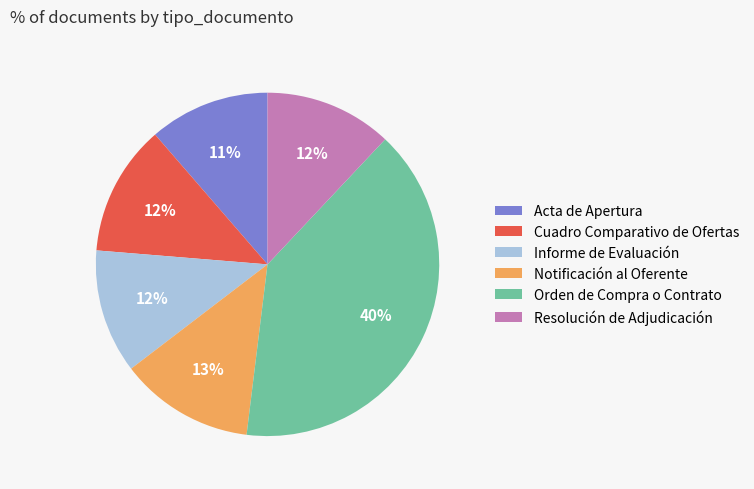

What is the ratio of the value at Notificación al Oferente to the value at Resolución de Adjudicación?

1.1